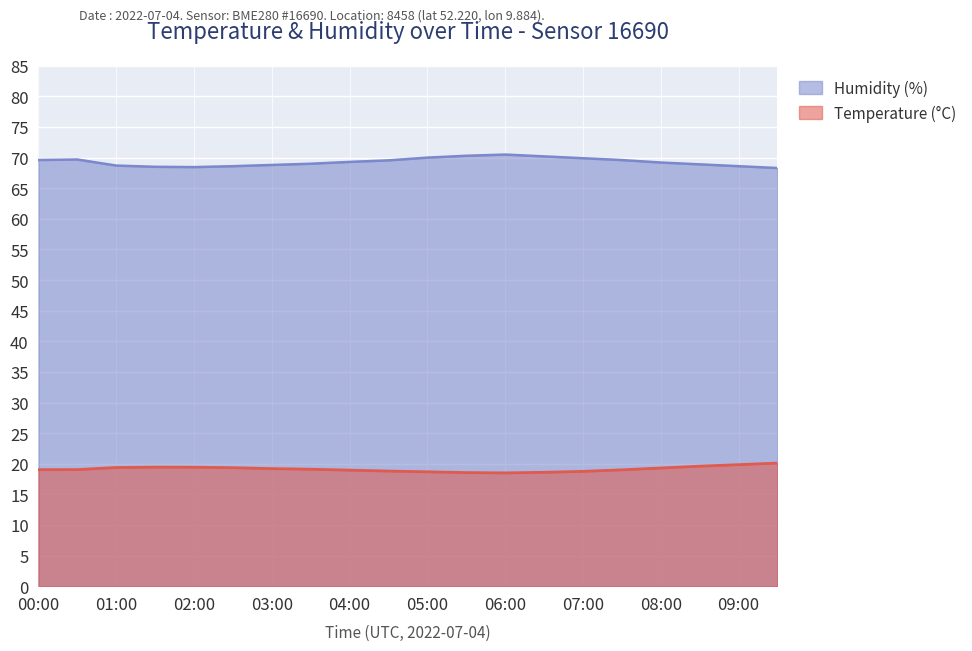

True or false: Humidity (%) has a value of 20.6 at 03:30.

False